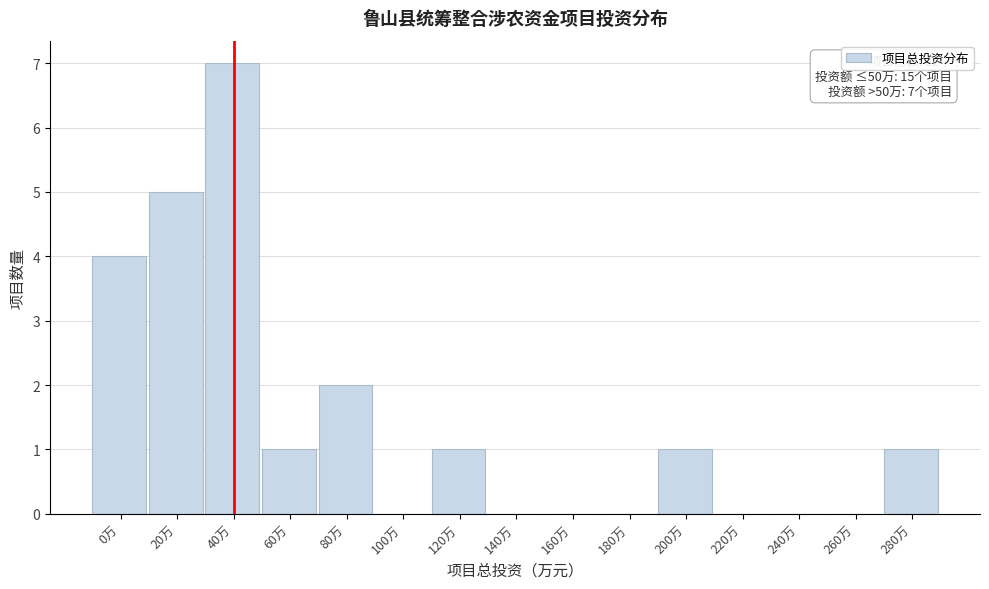

Reading left to right, extract all data points from this chart.

0万=4	20万=5	40万=7	60万=1	80万=2	100万=0	120万=1	140万=0	160万=0	180万=0	200万=1	220万=0	240万=0	260万=0	280万=1